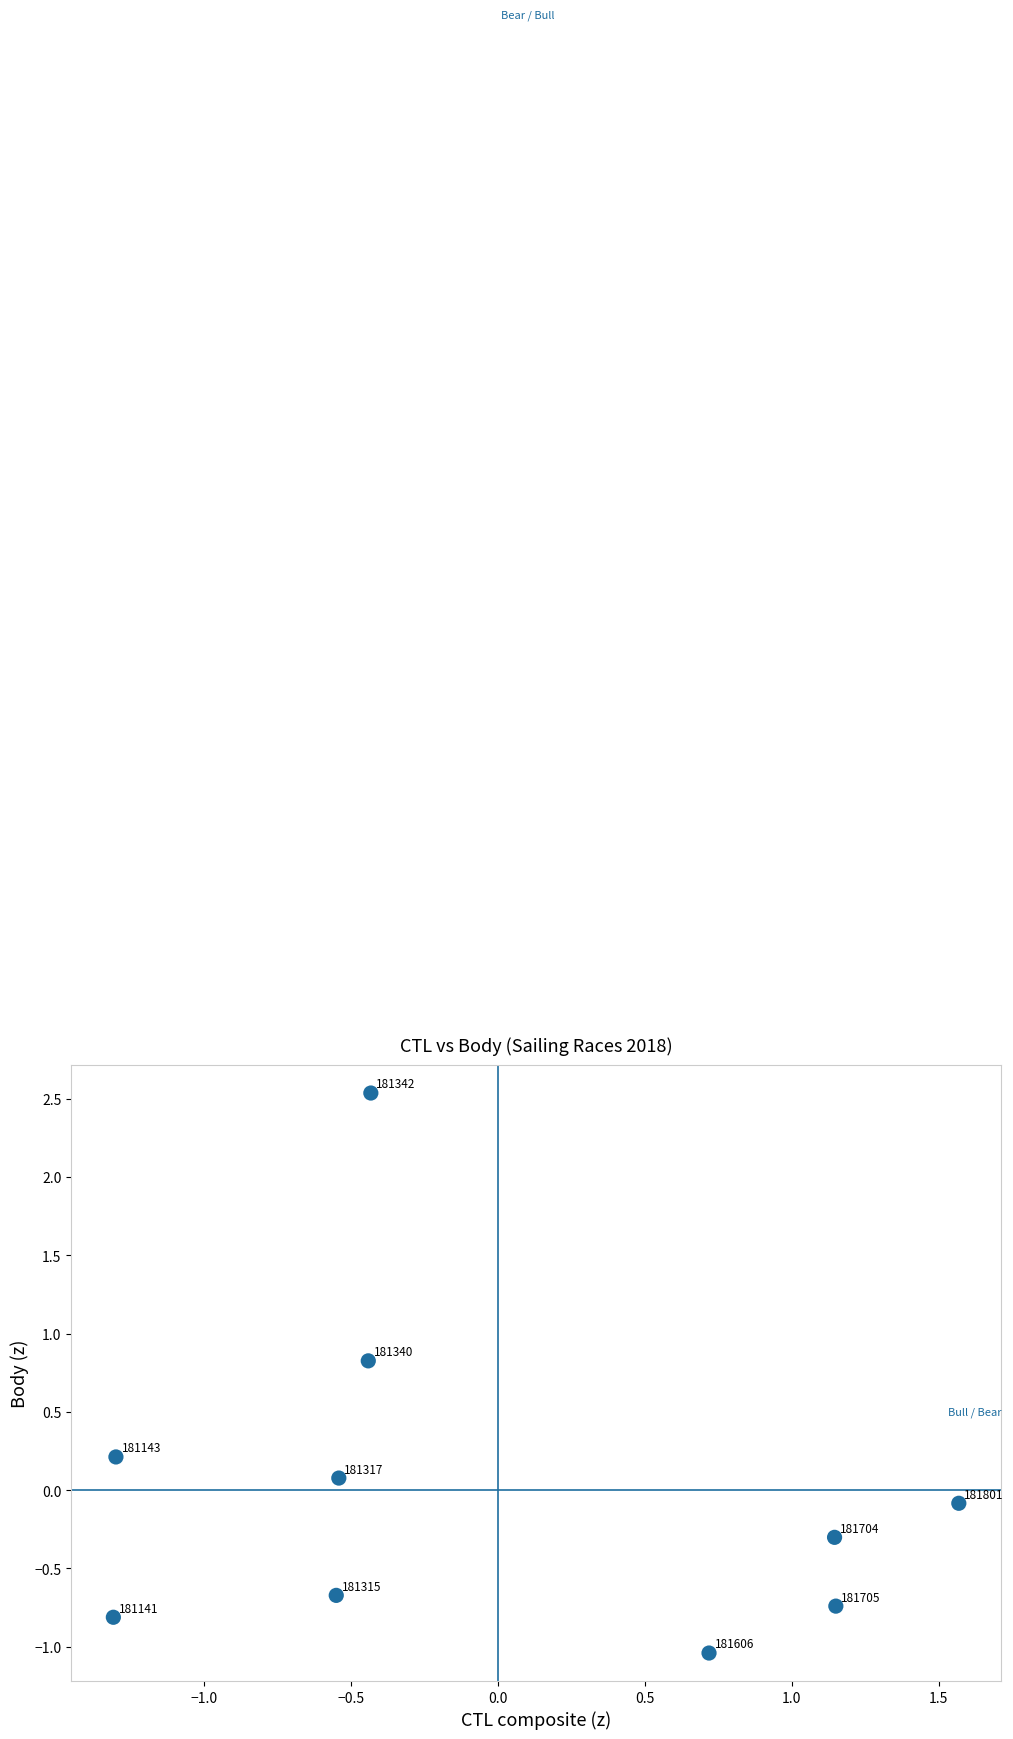

What is the range of X values (max minus min)?

2.9